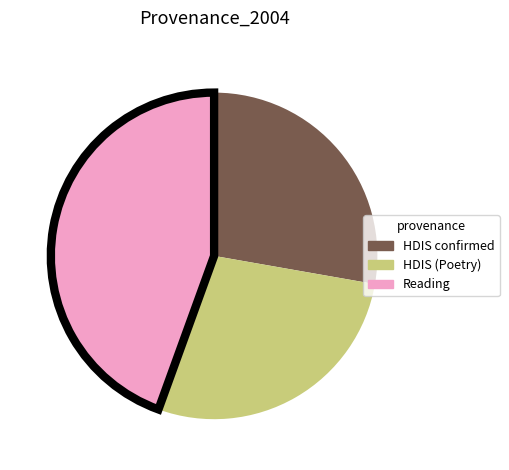

What is the largest slice in the pie chart?

Reading